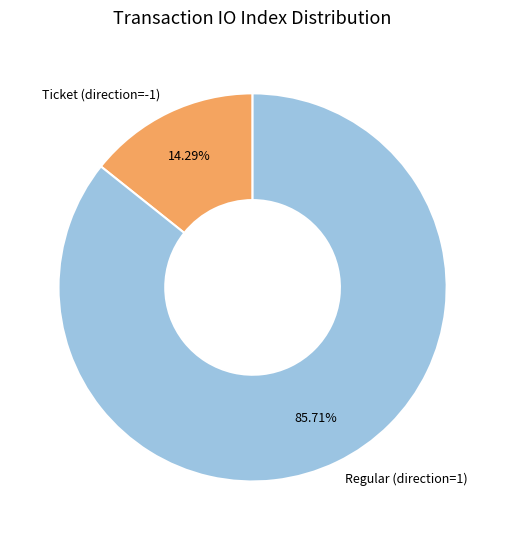

What is the majority slice?

Regular (direction=1)